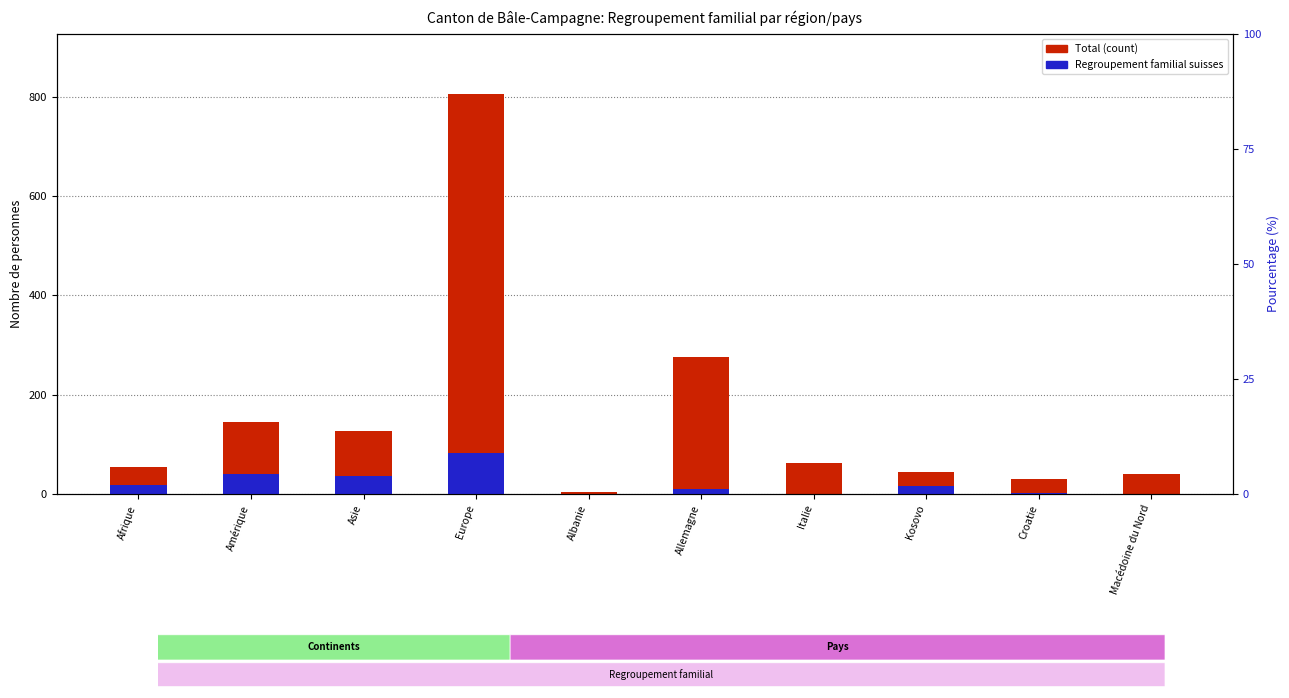

Which series changed the most between Amérique and Albanie?

Total (transformed count)